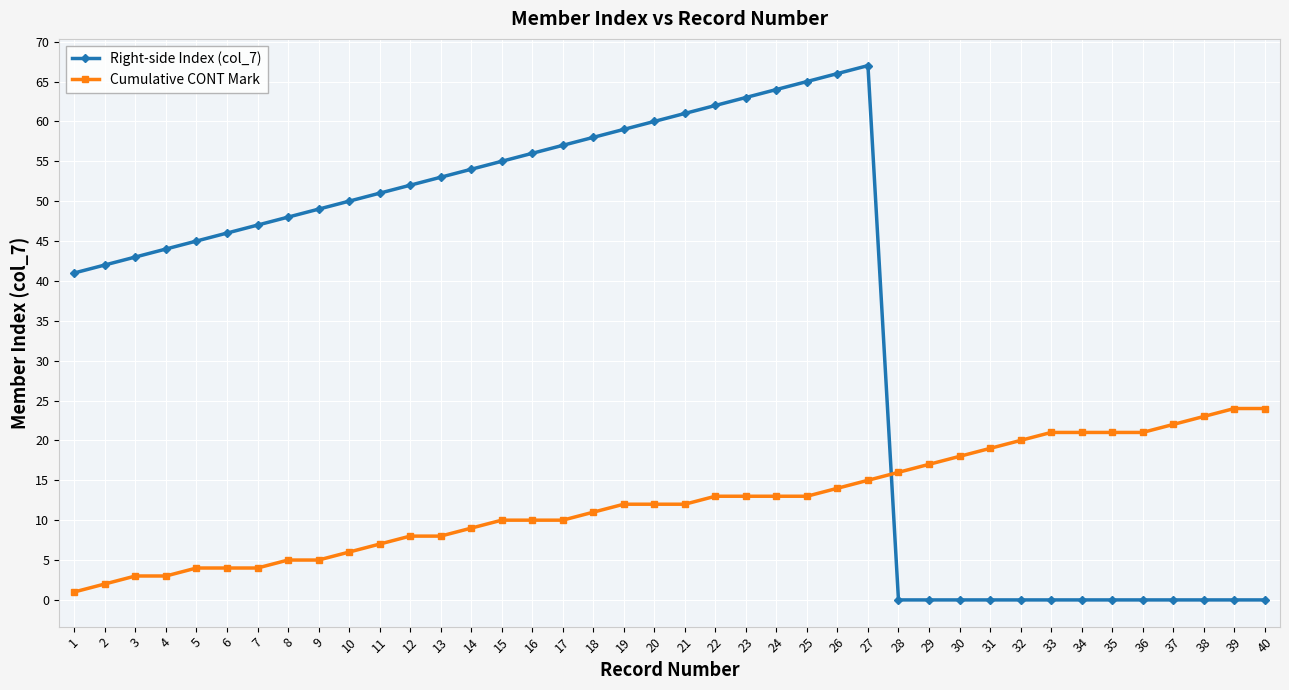

Rank the series by their average value, from lowest to highest.

Cumulative CONT Mark, Right-side Index (col_7)